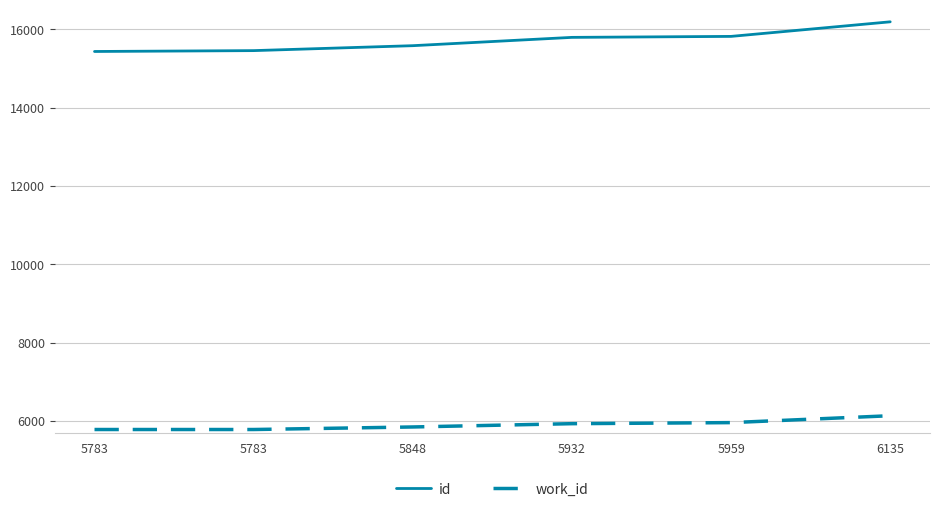

Is the value of id at 5783 greater than the value of work_id at 5783?

Yes